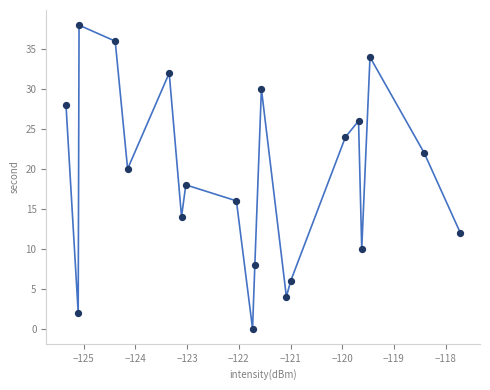

What is the range of Y values (max minus min)?

38